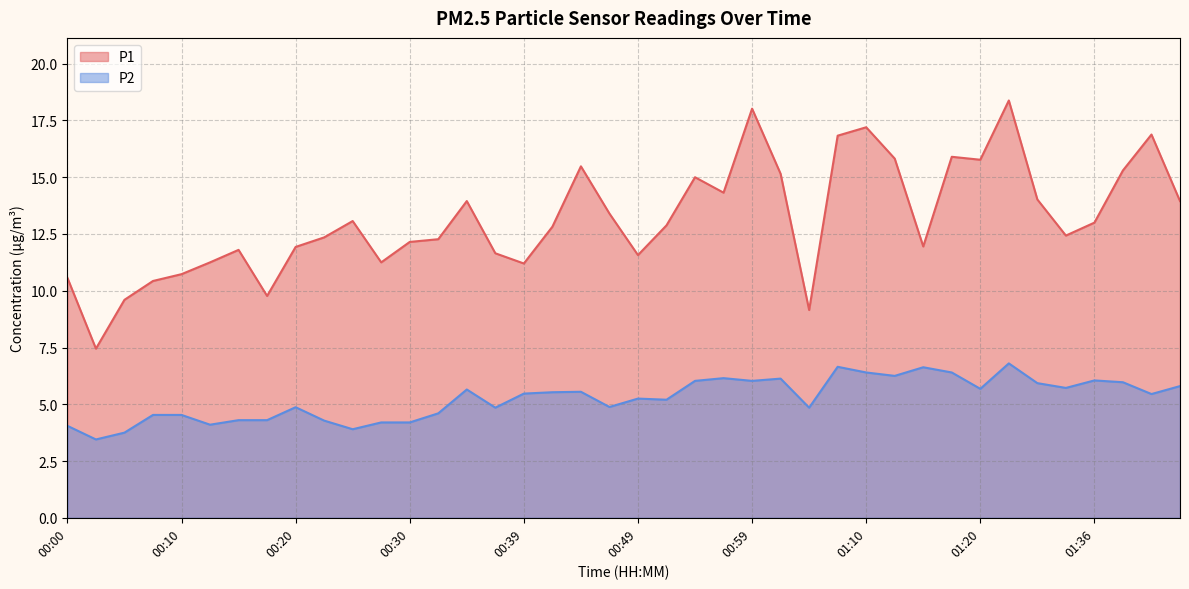

Reading right to left, what are all the values shown in this chart?

P1: 01:43=13.9	01:41=16.9	01:38=15.3	01:36=13.0	01:33=12.4	01:31=14.0	01:26=18.4	01:20=15.8	01:17=15.9	01:15=11.9	01:12=15.8	01:10=17.2	01:08=16.8	01:05=9.2	01:02=15.2	00:59=18.0	00:57=14.3	00:54=15.0	00:52=12.9	00:49=11.6	00:47=13.4	00:44=15.5	00:42=12.8	00:39=11.2	00:37=11.7	00:35=13.9	00:32=12.3	00:30=12.2	00:27=11.2	00:25=13.1	00:22=12.3	00:20=11.9	00:17=9.8	00:15=11.8	00:13=11.2	00:10=10.7	00:08=10.4	00:05=9.6	00:03=7.5	00:00=10.6
P2: 01:43=5.8	01:41=5.5	01:38=6.0	01:36=6.0	01:33=5.7	01:31=5.9	01:26=6.8	01:20=5.7	01:17=6.4	01:15=6.6	01:12=6.2	01:10=6.4	01:08=6.7	01:05=4.8	01:02=6.1	00:59=6.0	00:57=6.2	00:54=6.0	00:52=5.2	00:49=5.2	00:47=4.9	00:44=5.5	00:42=5.5	00:39=5.5	00:37=4.8	00:35=5.7	00:32=4.6	00:30=4.2	00:27=4.2	00:25=3.9	00:22=4.3	00:20=4.9	00:17=4.3	00:15=4.3	00:13=4.1	00:10=4.5	00:08=4.5	00:05=3.8	00:03=3.5	00:00=4.0